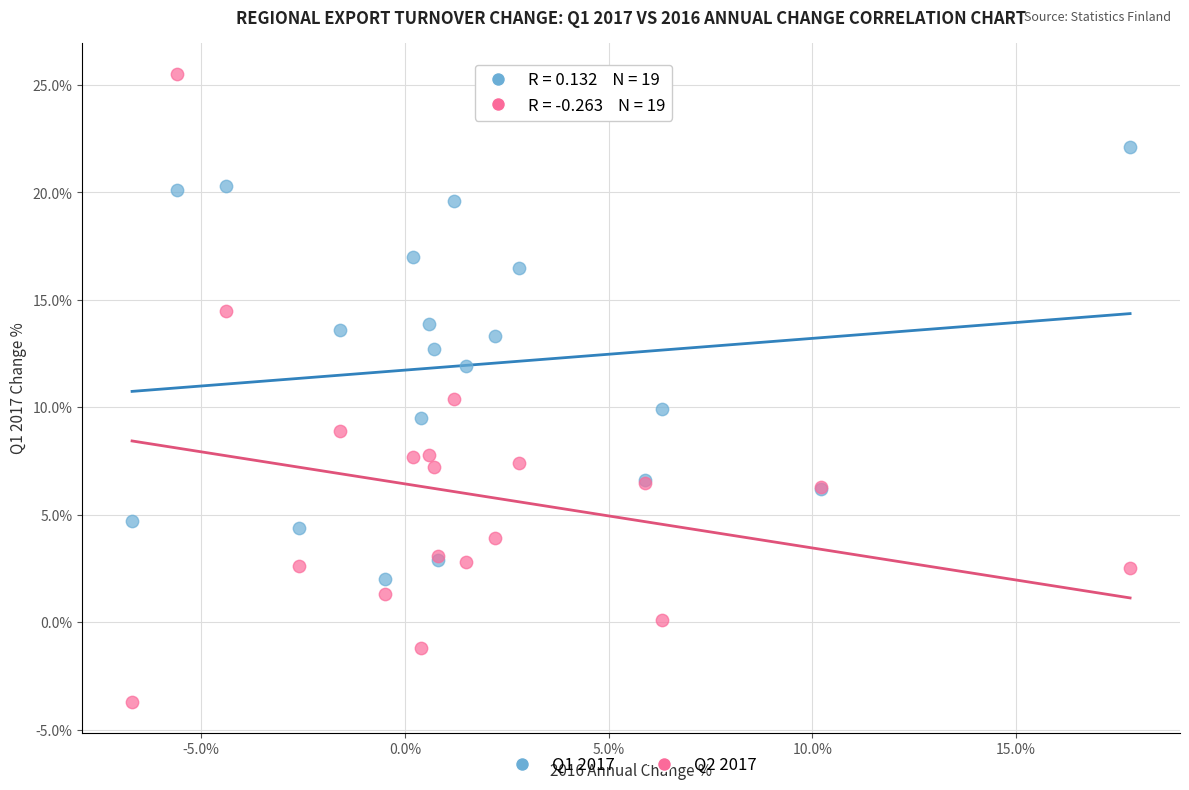

Which series has the widest spread of Y values?

Q2 2017